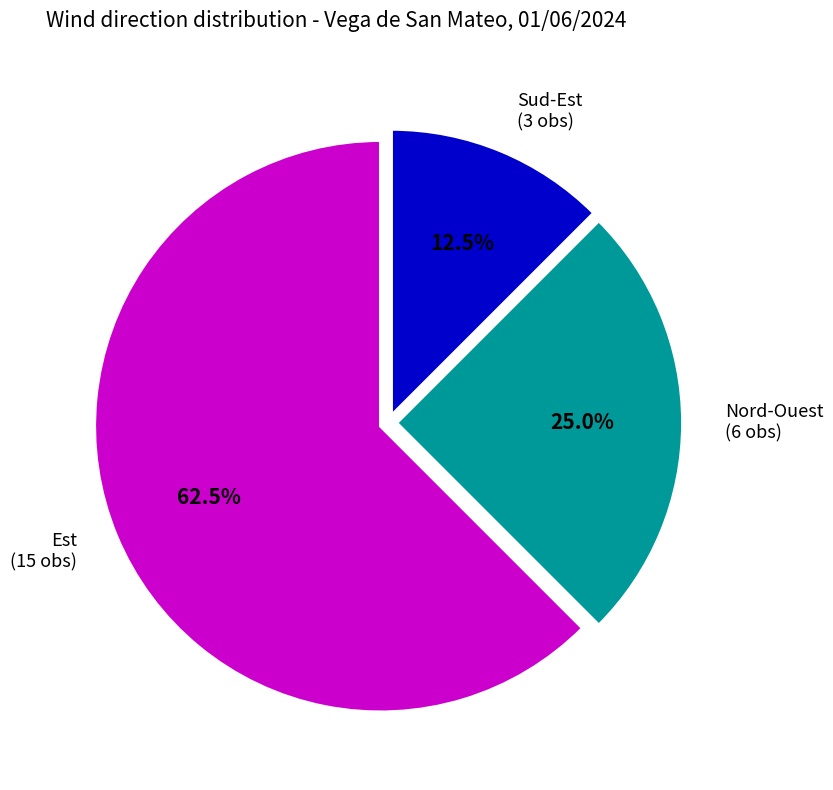

Do Est and Nord-Ouest together represent more than half of the pie?

Yes